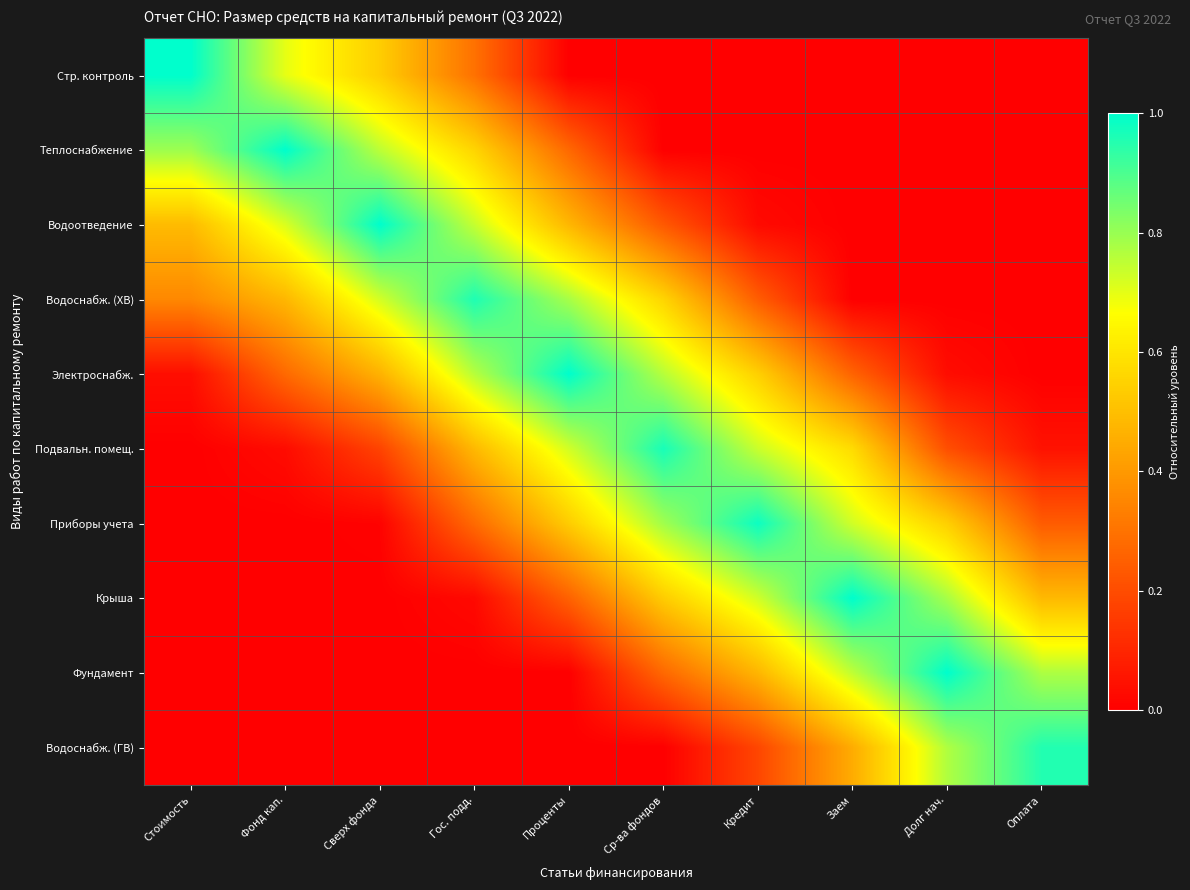

Which has a higher value, Заем or Ср-ва фондов?

Заем